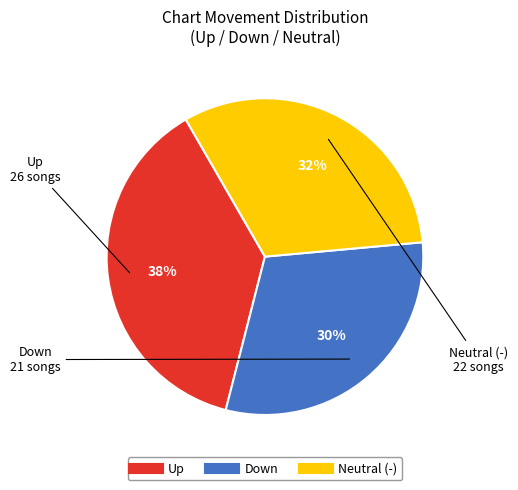

Is there a majority slice in this chart?

No